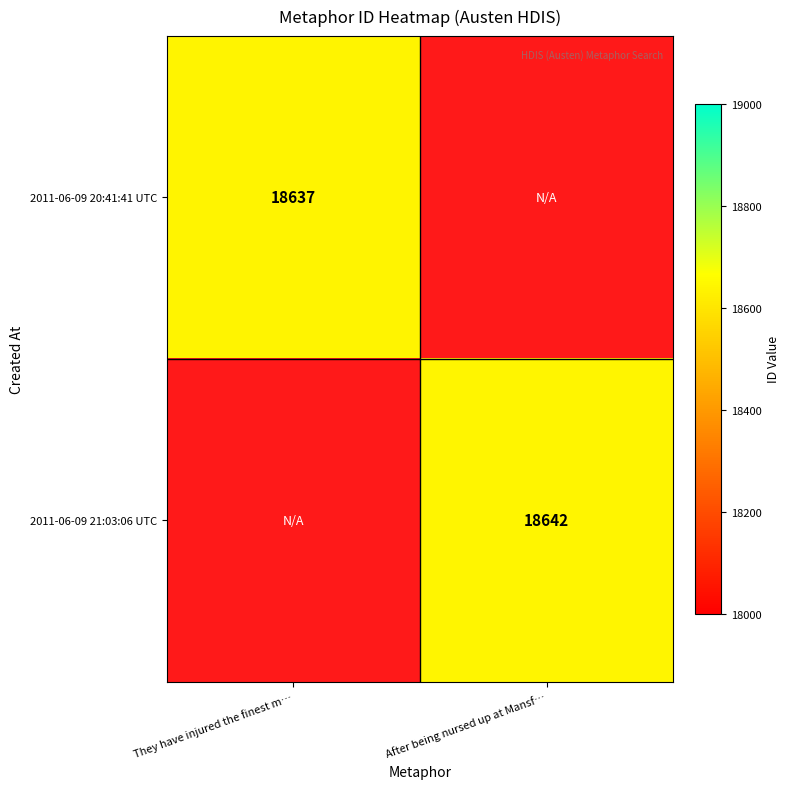

The 2011-06-09 21:03:06 UTC series shows 26468 at After being nursed up at Mansf…. True or false?

False